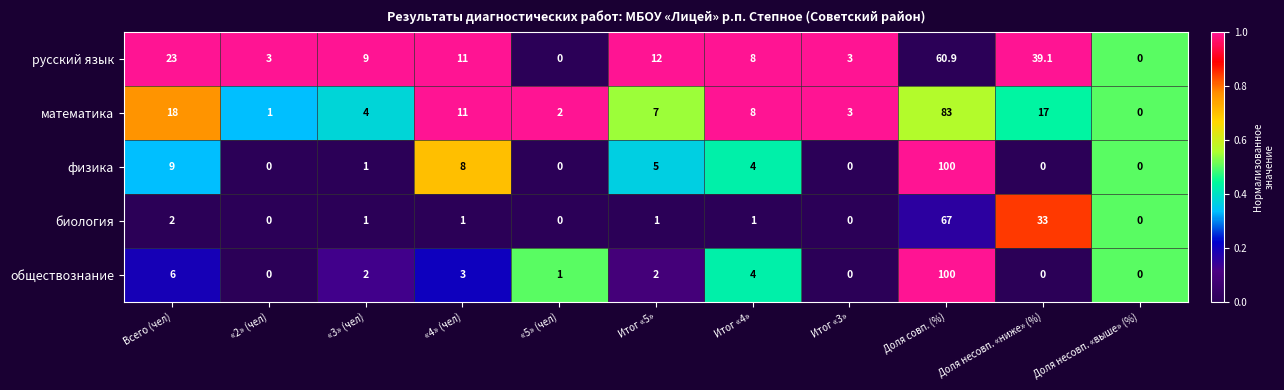

What is the difference between the highest and lowest values at Всего (чел)?

21.0